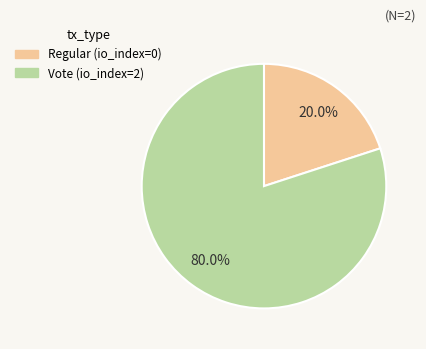

How many segments does this pie chart have?

2